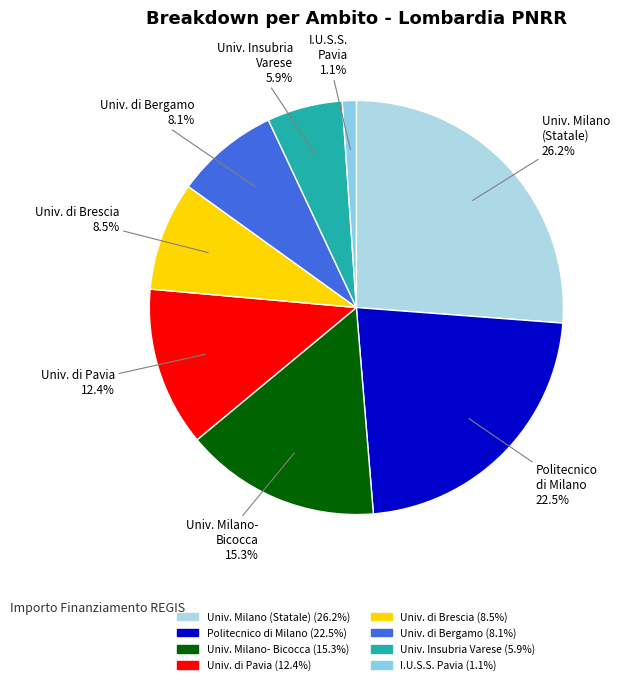

Count the number of slices in the pie.

8